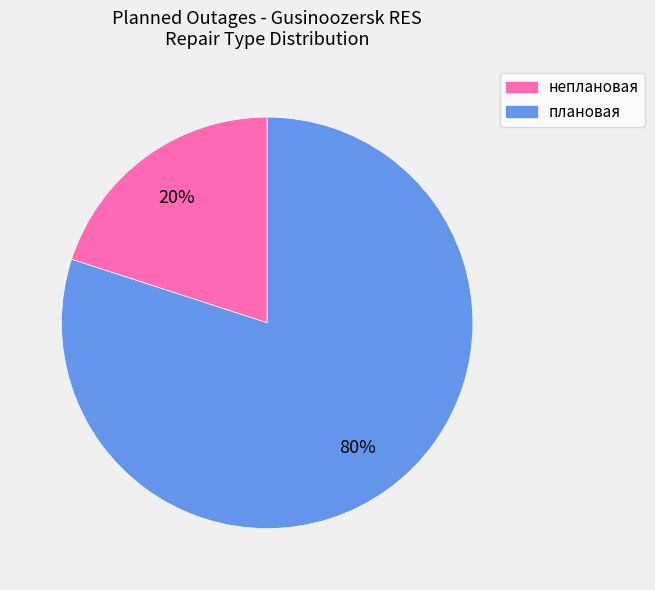

Between неплановая and плановая, which is larger?

плановая